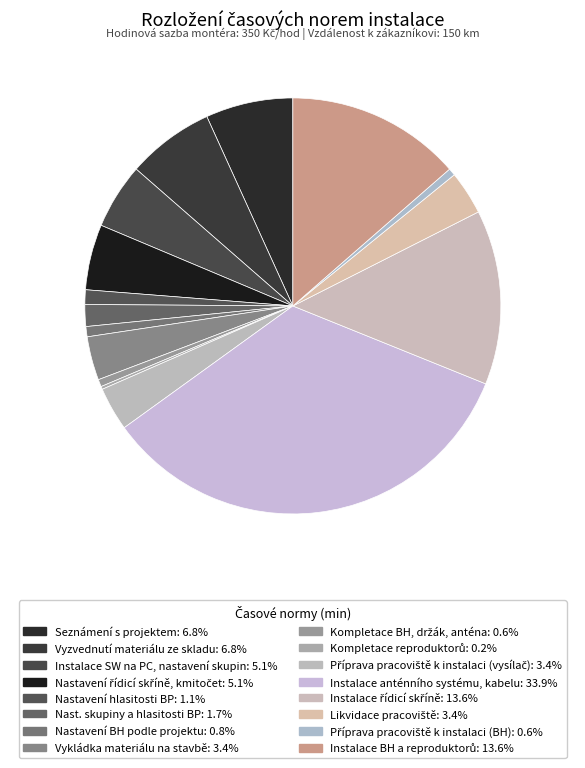

How many slices are in this pie chart?

16